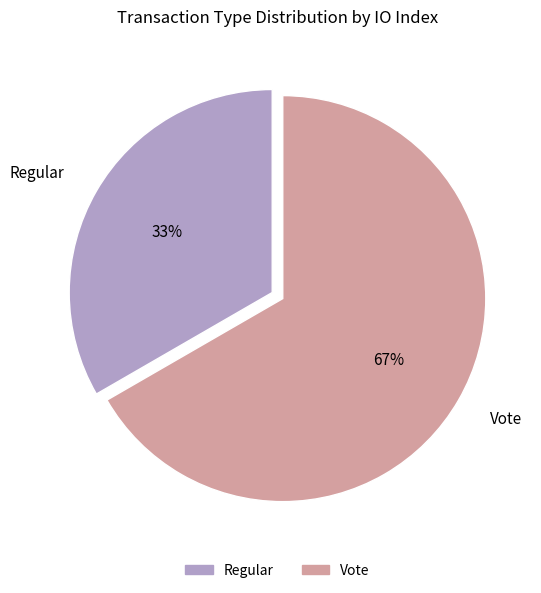

Which slice is the smallest?

Regular